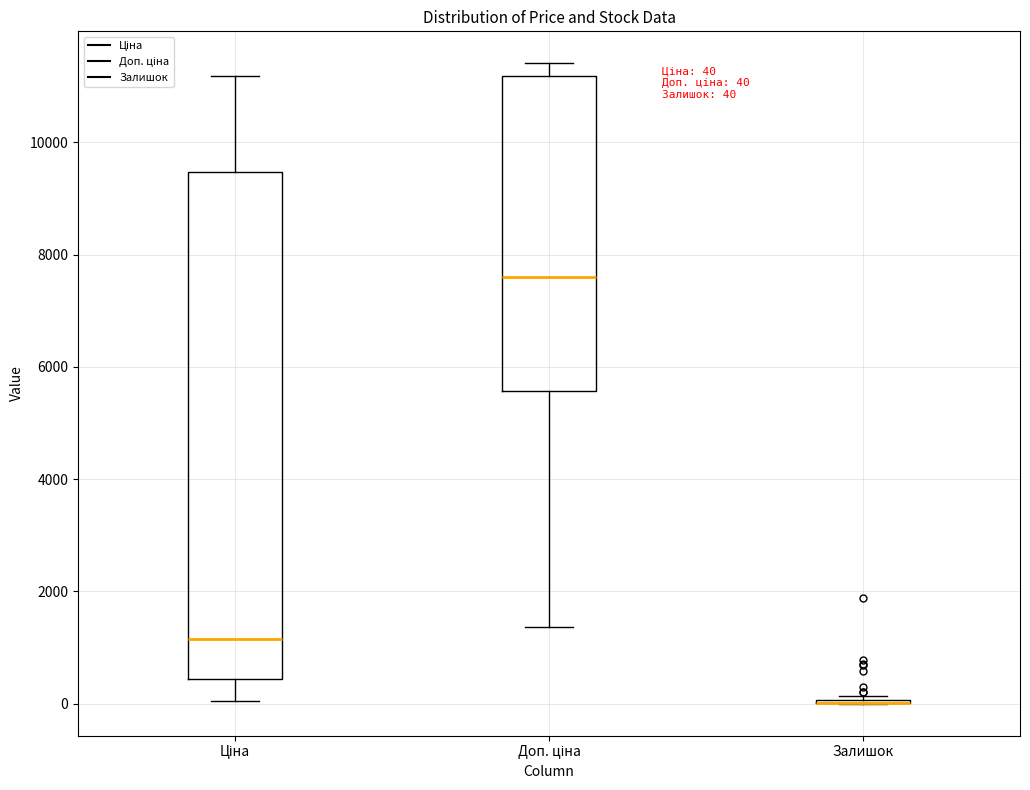

Comparing the boxes themselves (not the whiskers), which one is the tallest?

Ціна